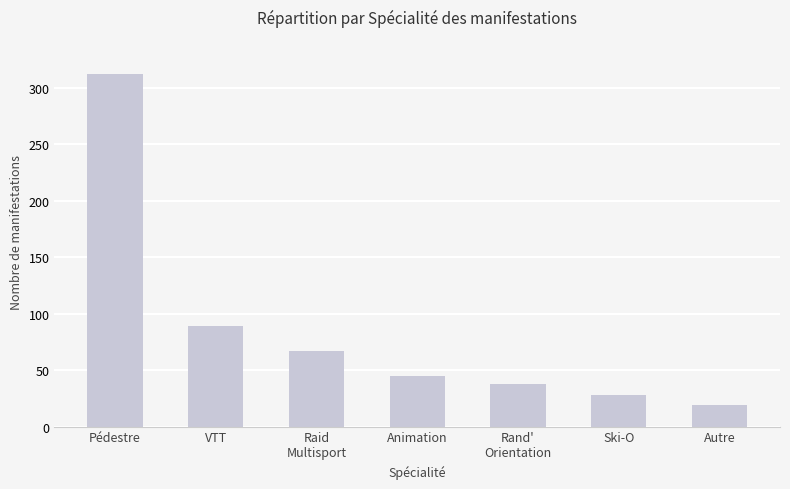

Is it true that the value at VTT is 89?

True